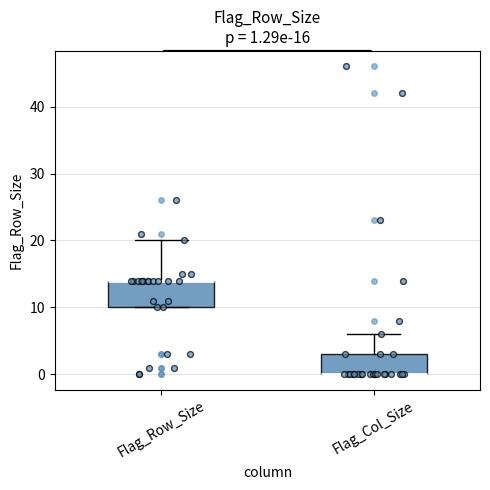

Comparing the boxes themselves (not the whiskers), which one is the tallest?

Flag_Row_Size